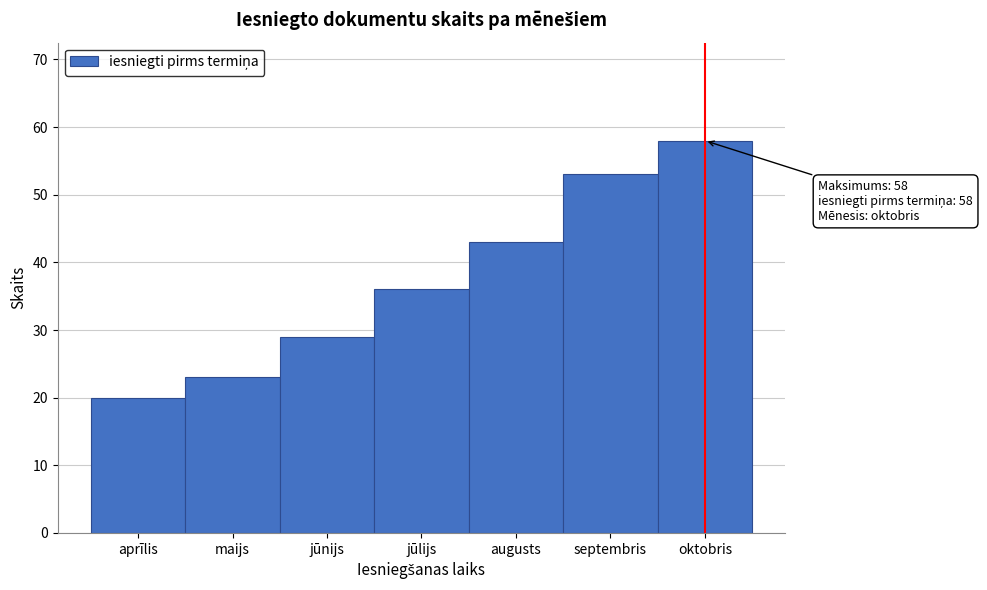

Reading left to right, transcribe all the data shown in this chart.

aprīlis=20	maijs=23	jūnijs=29	jūlijs=36	augusts=43	septembris=53	oktobris=58